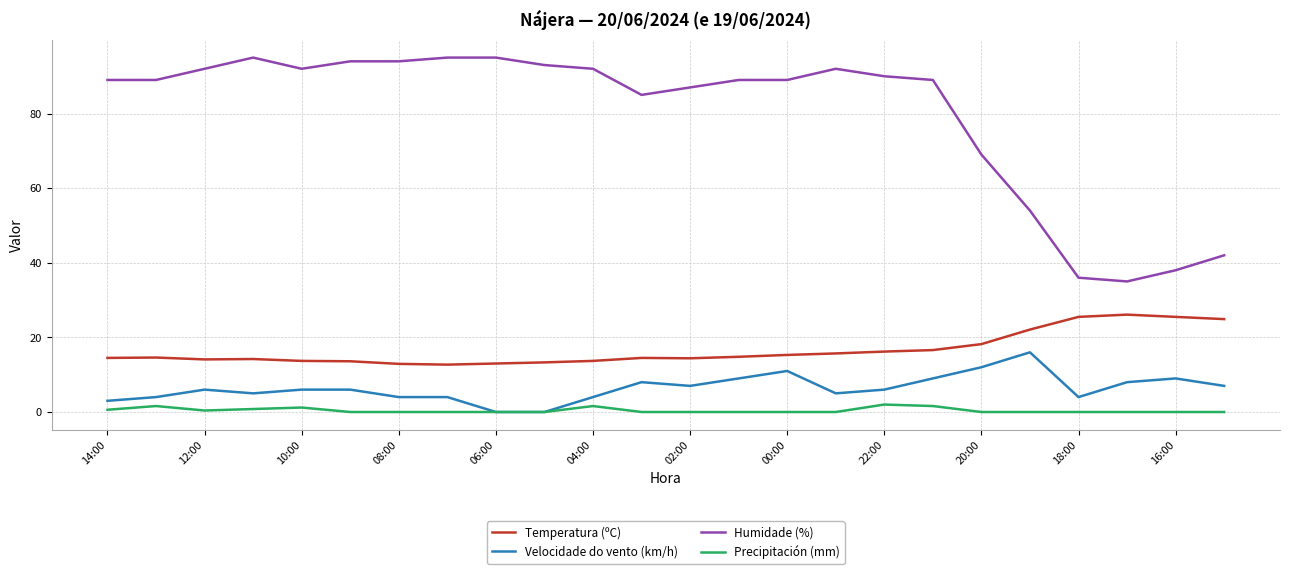

Which series has the widest spread of values?

Humidade (%)